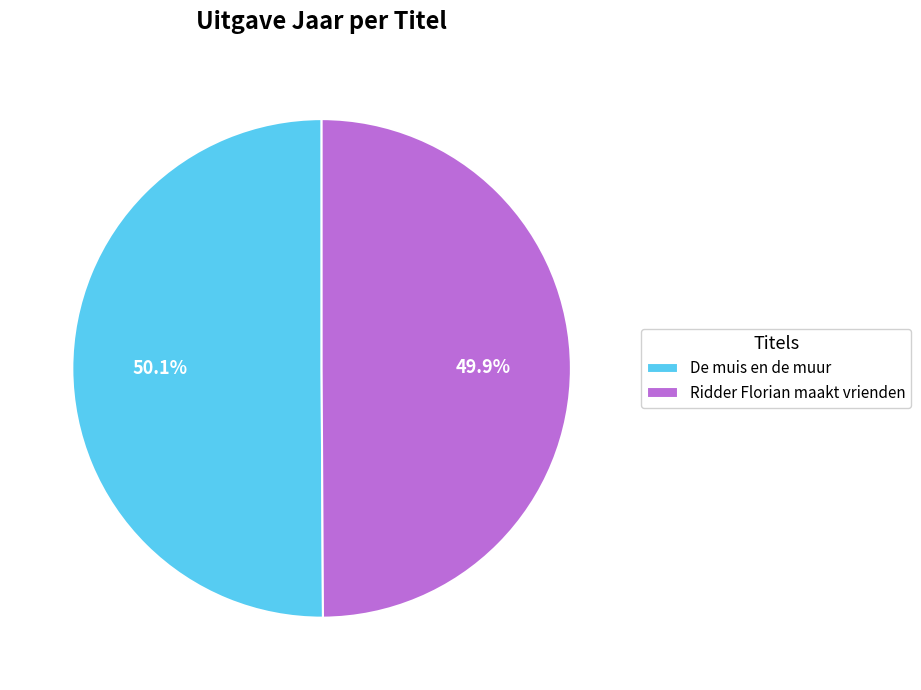

To the nearest percent, what percentage of the pie is De muis en de muur?

50%